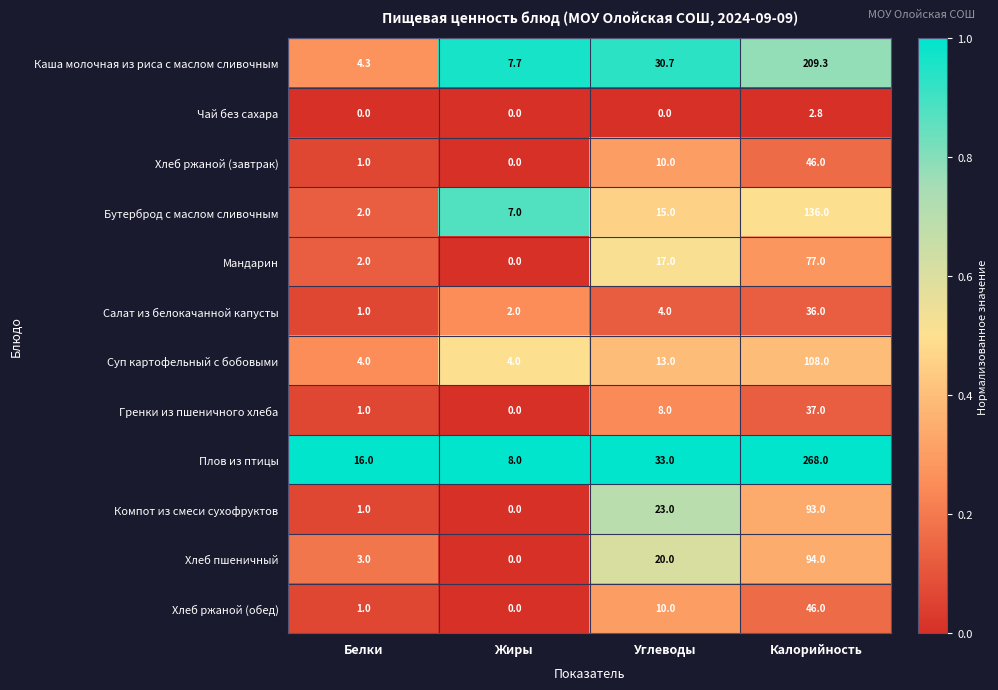

Between Углеводы and Калорийность, which series saw the biggest shift?

Плов из птицы